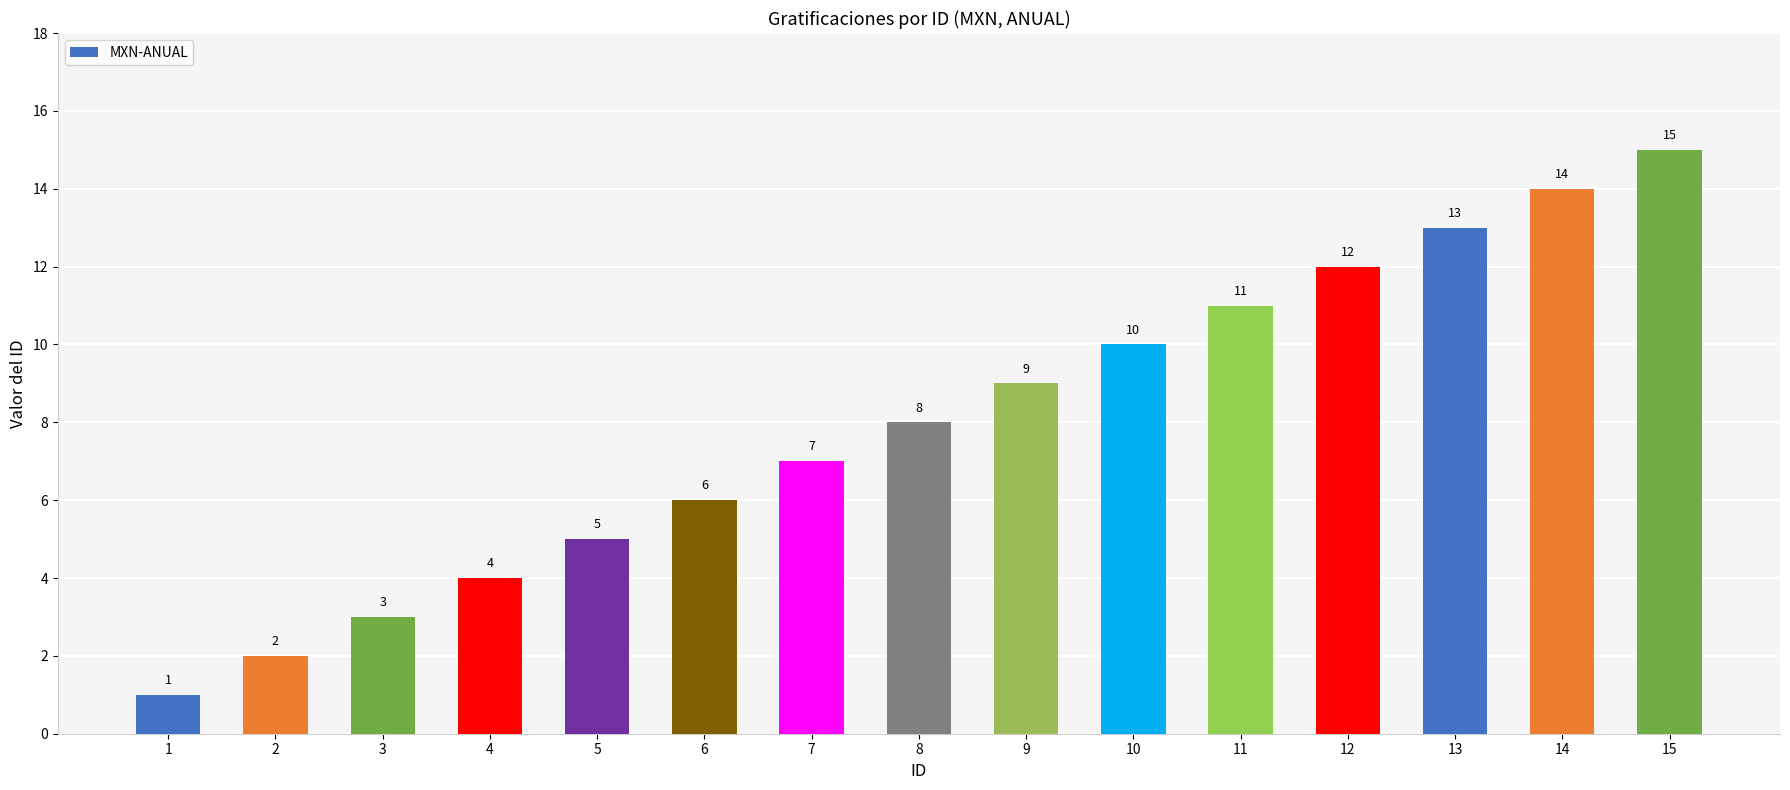

Rank the categories by value from lowest to highest.

1, 2, 3, 4, 5, 6, 7, 8, 9, 10, 11, 12, 13, 14, 15